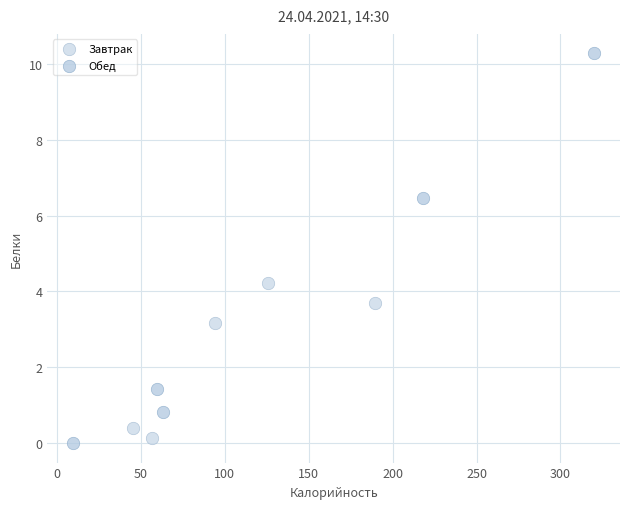

Which series reaches the maximum Y coordinate?

Обед